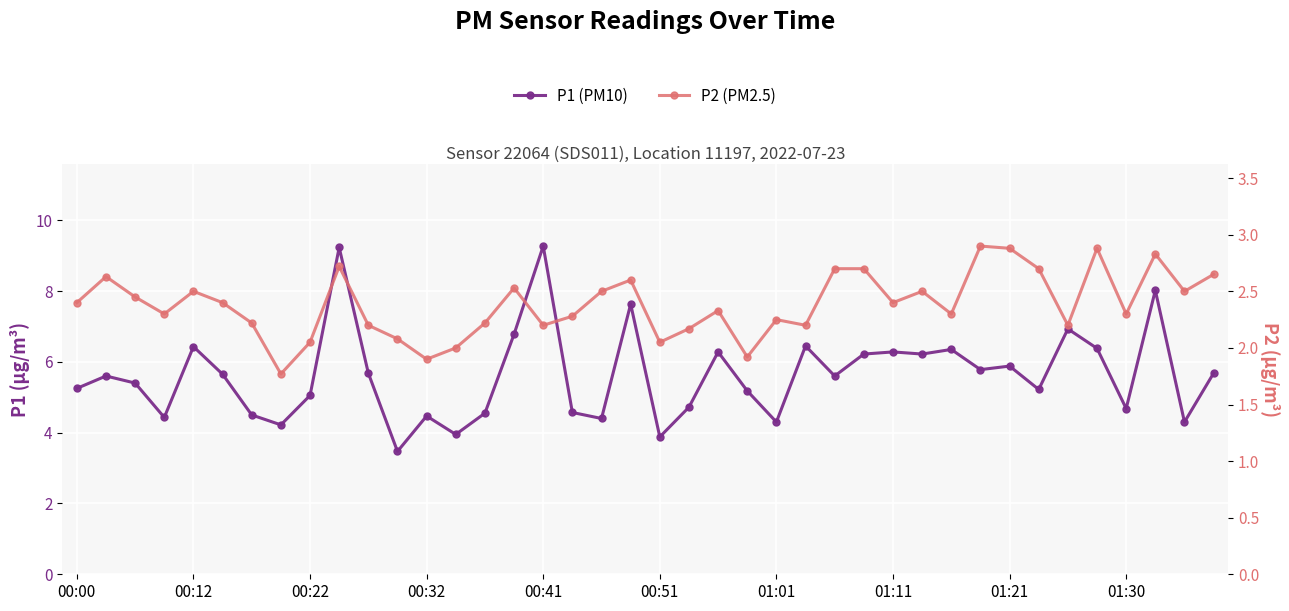

True or false: P2 (PM2.5) has a value of 2.7 at 33.

True